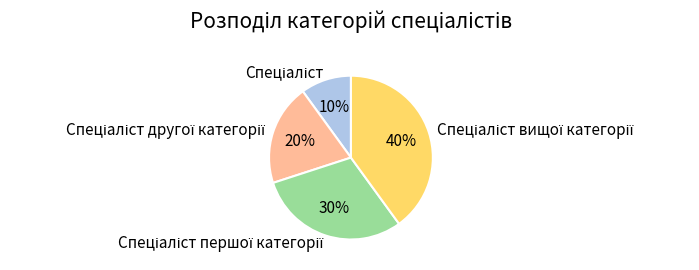

To the nearest percent, what is the average slice percentage?

25%